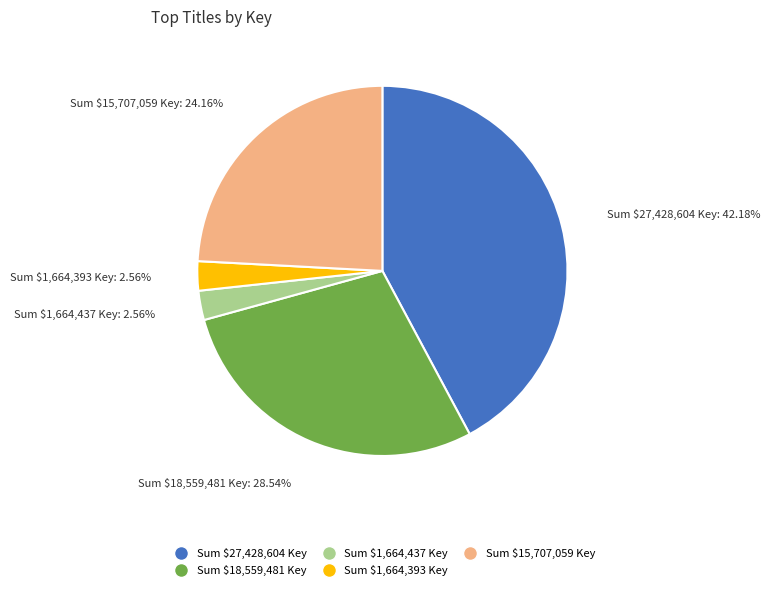

Is there any slice that represents more than half of the pie?

No